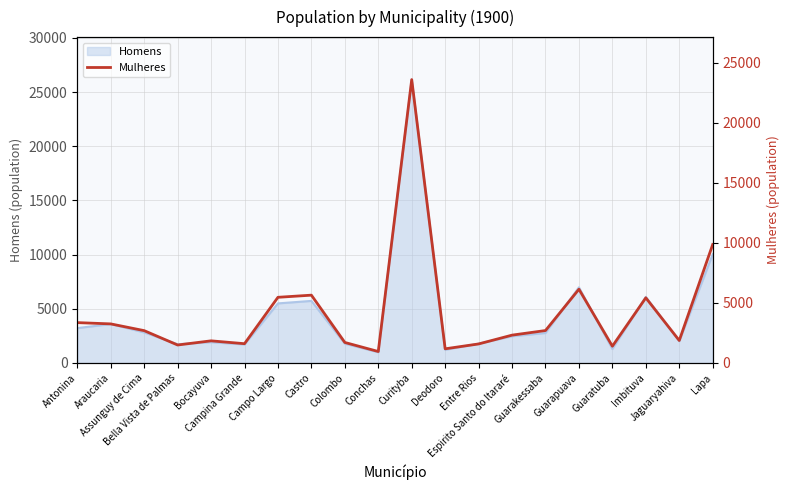

Is it true that the value at Entre Rios is 581?

False